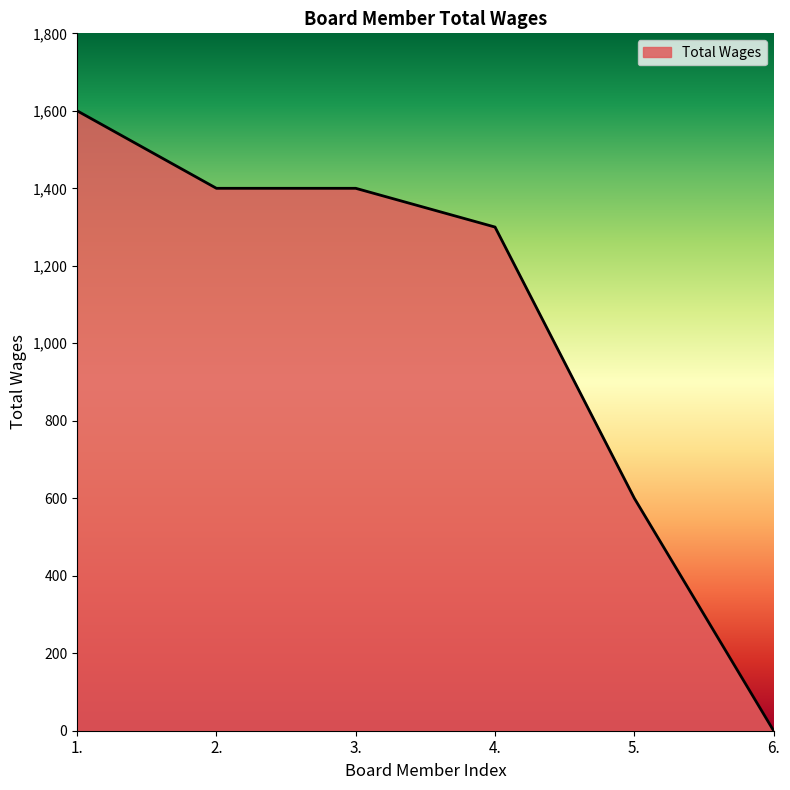

What is the sum of the values at 5. and 6.?

600